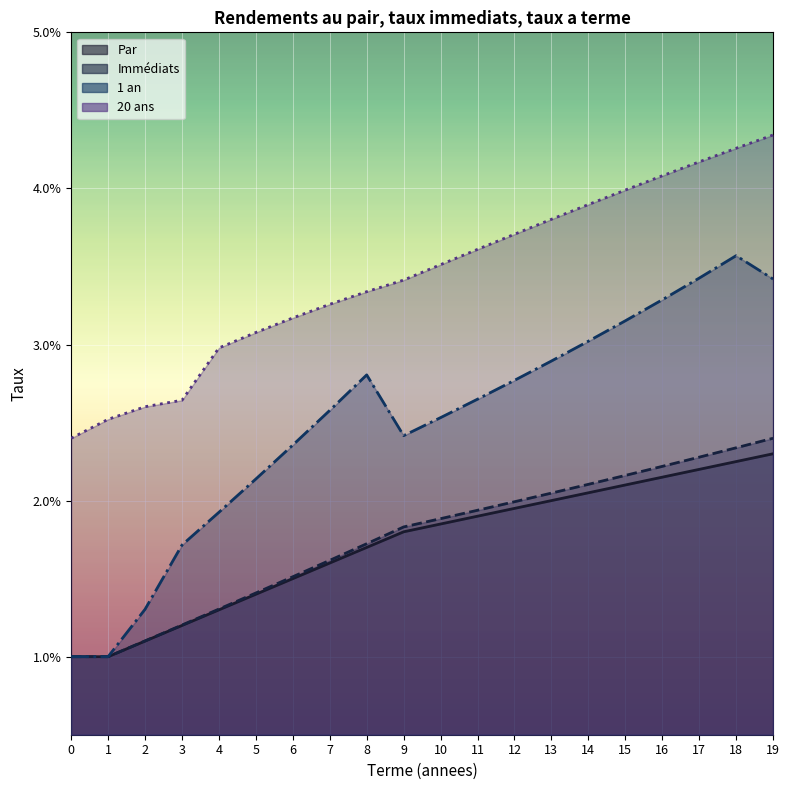

Is the value of 1 an at 4 greater than the value of Par at 19?

No